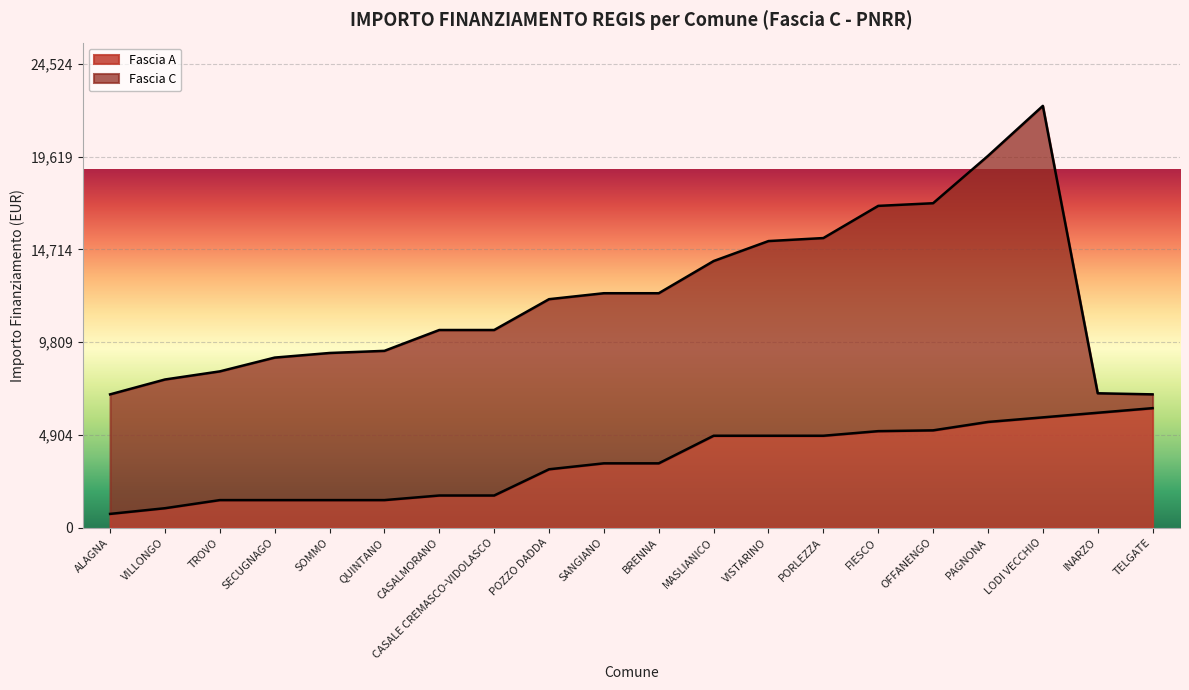

Reading right to left, what are all the values shown in this chart?

TELGATE=6318	INARZO=6075	LODI VECCHIO=5831	PAGNONA=5589	OFFANENGO=5145	FIESCO=5103	PORLEZZA=4860	VISTARINO=4860	MASLIANICO=4860	BRENNA=3402	SANGIANO=3402	POZZO DADDA=3087	CASALE CREMASCO-VIDOLASCO=1701	CASALMORANO=1701	QUINTANO=1458	SOMMO=1458	SECUGNAGO=1458	TROVO=1458	VILLONGO=1029	ALAGNA=729